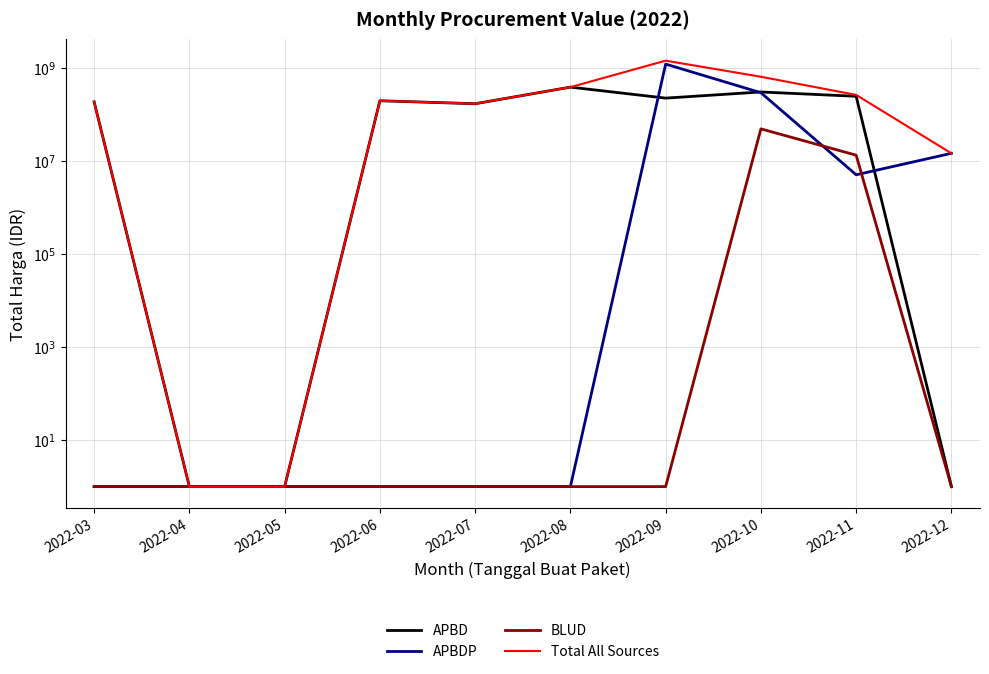

Where is BLUD nearest to the value 24739000?

2022-11